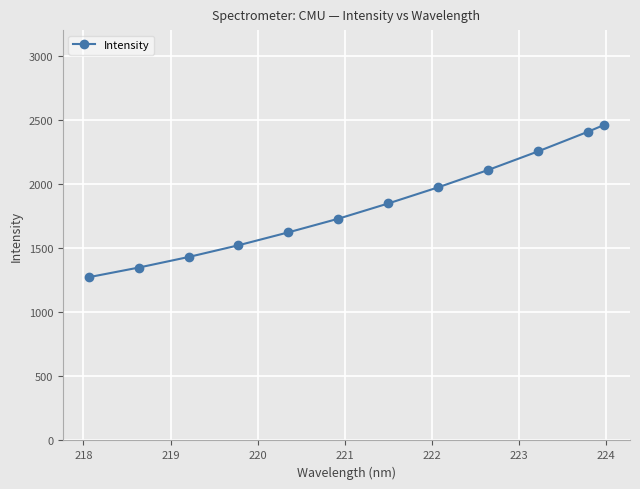

What is the minimum value shown in the chart?

1273.0